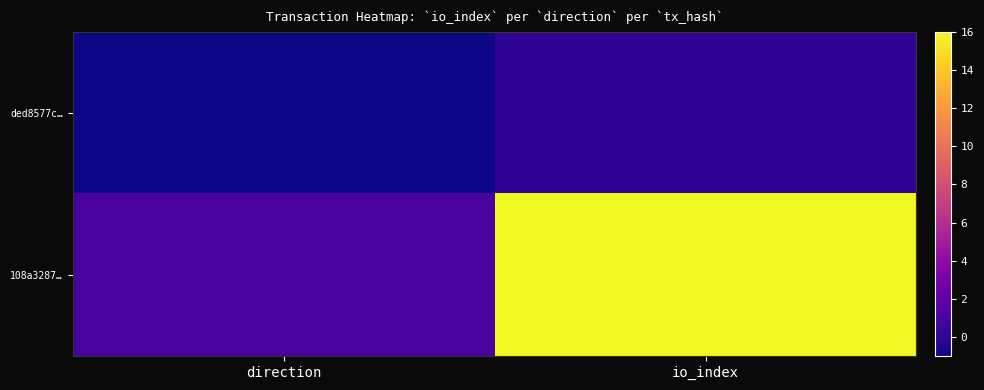

List the series in order of their overall mean, highest first.

108a3287…, ded8577c…